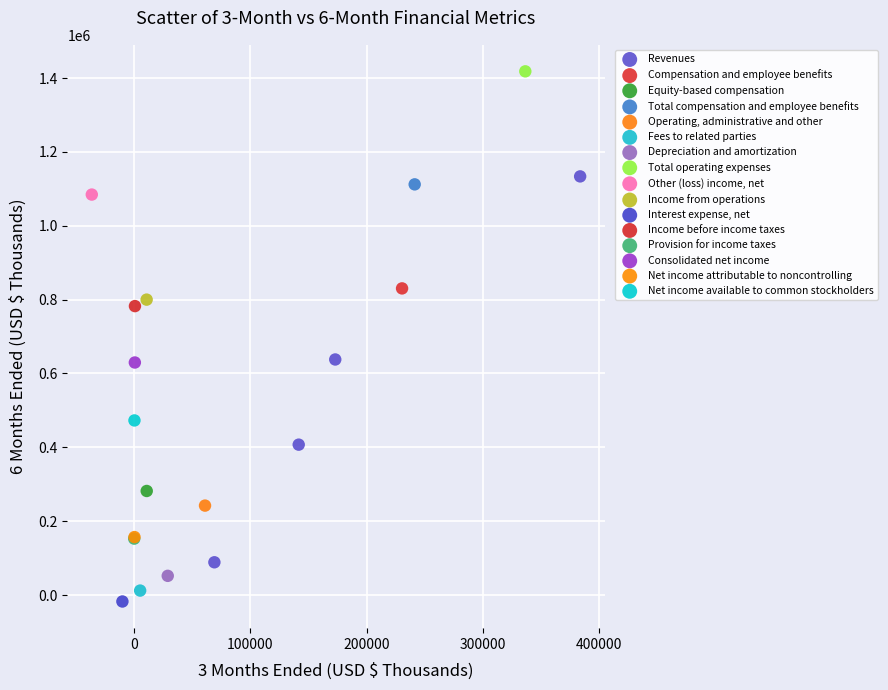

What are all the series names shown in the legend?

Revenues, Compensation and employee benefits, Equity-based compensation, Total compensation and employee benefits, Operating, administrative and other, Fees to related parties, Depreciation and amortization, Total operating expenses, Other (loss) income, net, Income from operations, Interest expense, net, Income before income taxes, Provision for income taxes, Consolidated net income, Net income attributable to noncontrolling, Net income available to common stockholders